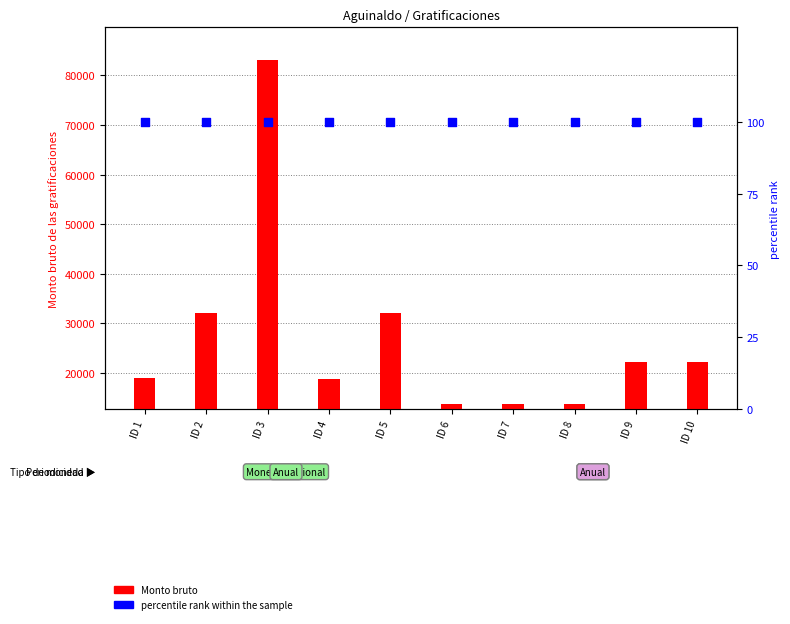

Which series contains the highest Y value?

Monto bruto